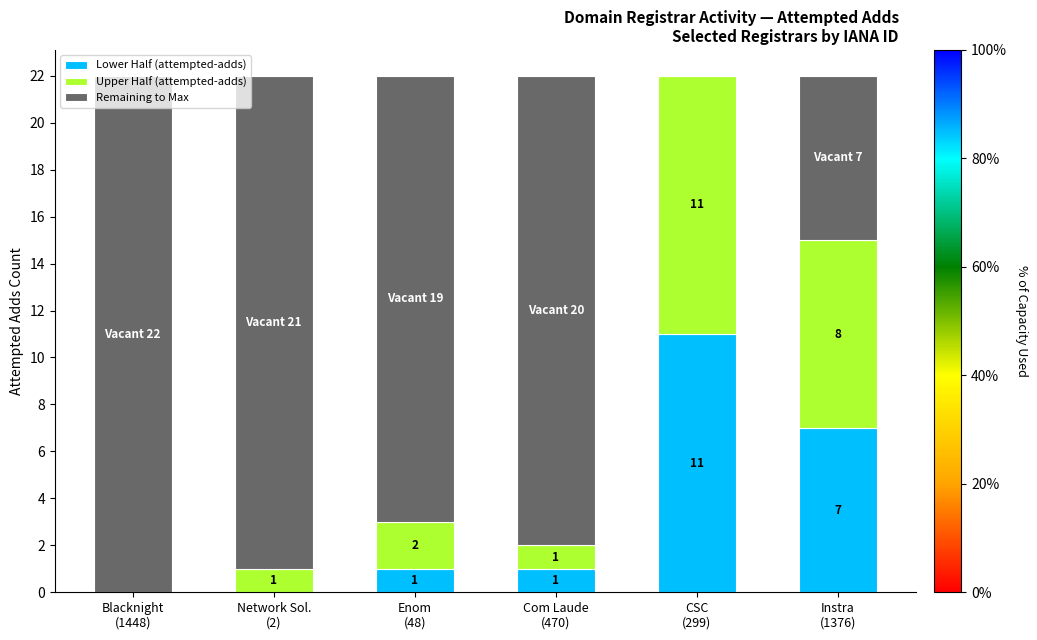

What is the maximum value for Lower Half (attempted-adds)?

11